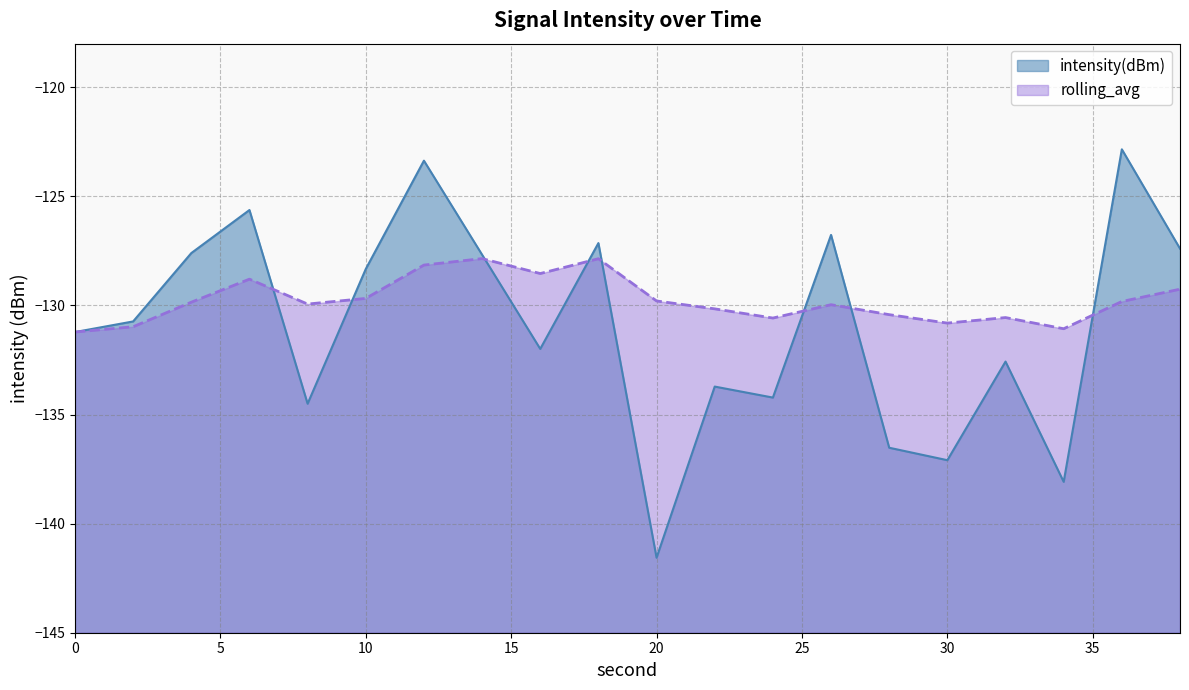

What is the difference between the maximum and second lowest values in the rolling_avg series?

3.2